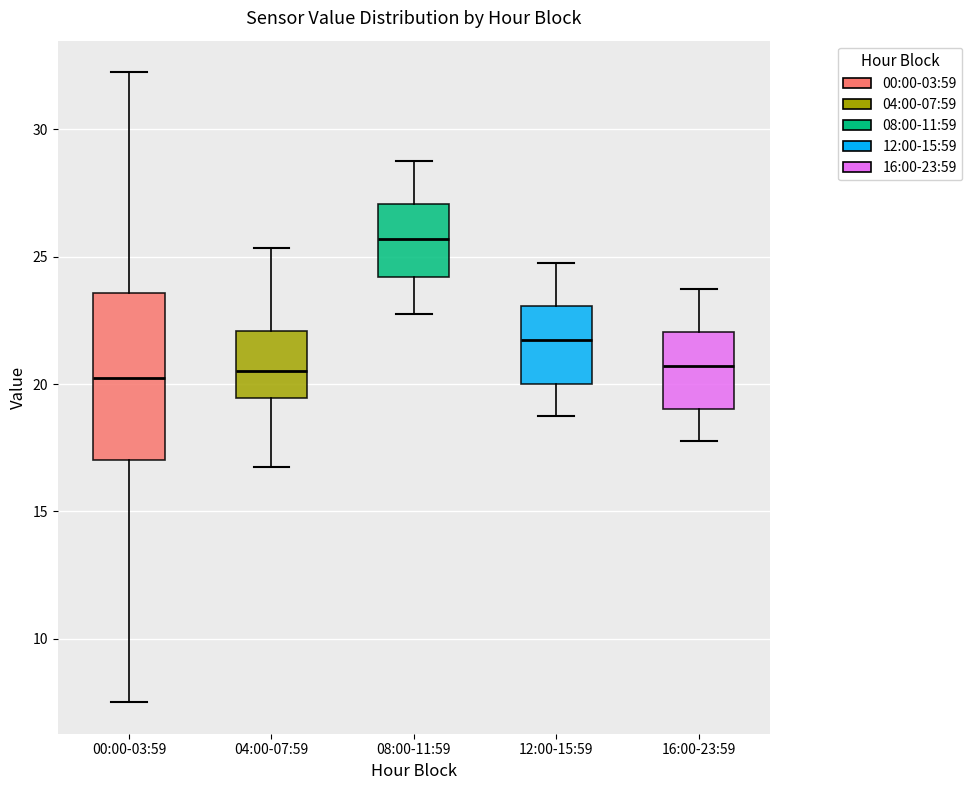

Reading left to right, transcribe this box plot: for each box, give where its median line is, the range the box spans, and where its two whiskers end, as read against the y-axis. The values are not printed on the chart, so give them approximately, as read against the axis.

00:00-03:59: median 20.5, box 17.0 to 23.5, whiskers 7.5 to 32.5
04:00-07:59: median 20.5, box 19.5 to 22.0, whiskers 17.0 to 25.5
08:00-11:59: median 25.5, box 24.0 to 27.0, whiskers 23.0 to 29.0
12:00-15:59: median 21.5, box 20.0 to 23.0, whiskers 19.0 to 25.0
16:00-23:59: median 20.5, box 19.0 to 22.0, whiskers 18.0 to 24.0